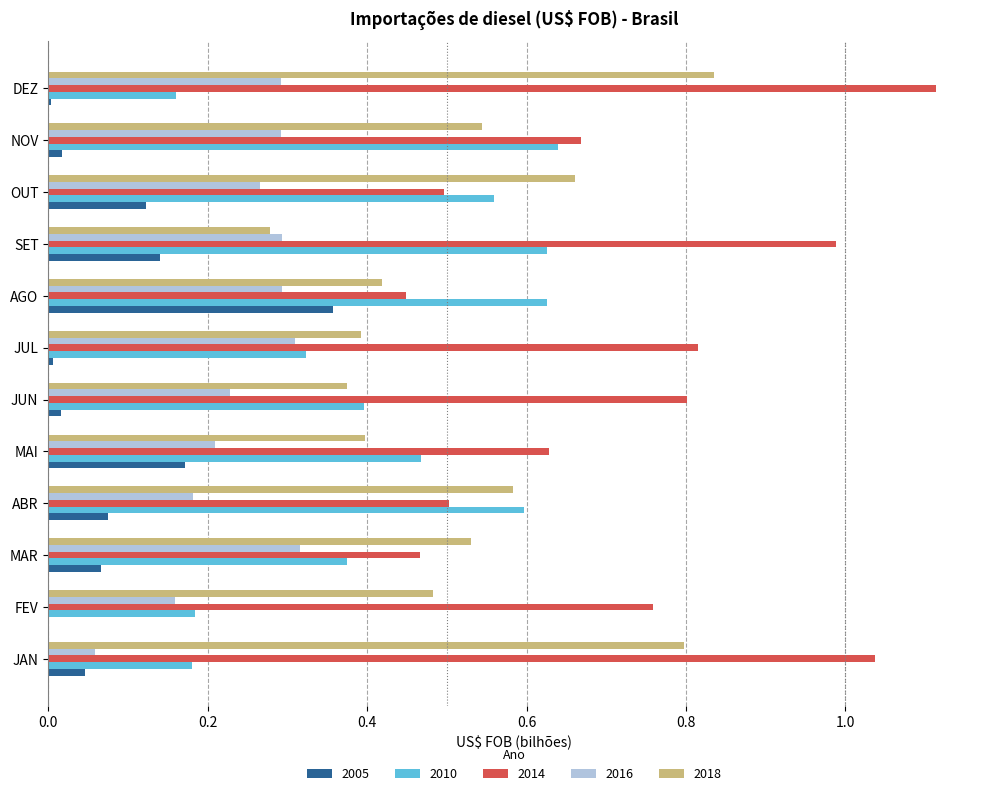

The value of 2014 at JUL is 1.1. True or false?

False